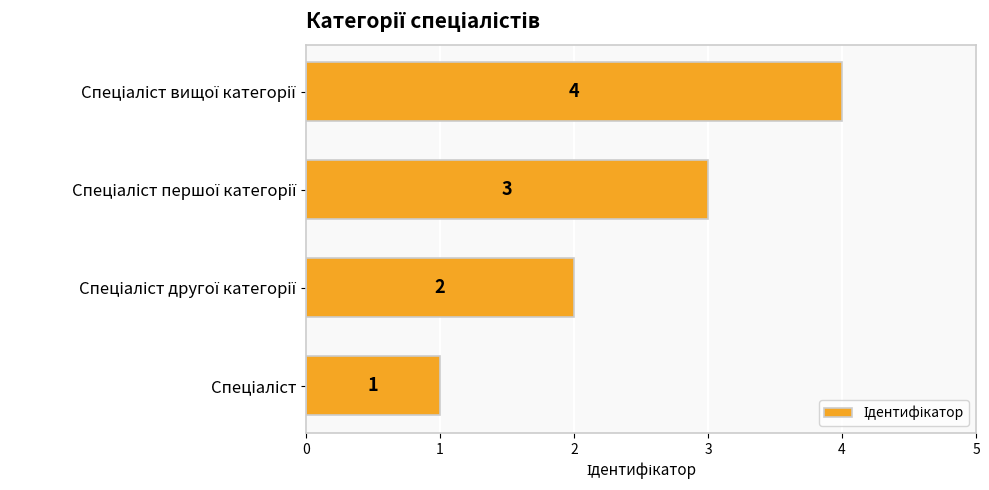

What is the sum of all values?

10